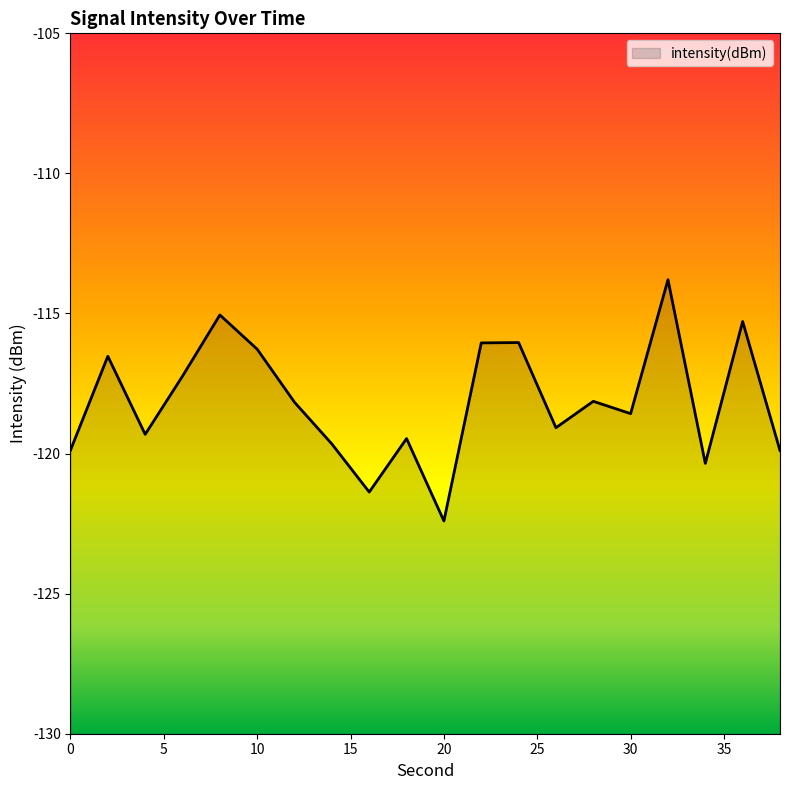

What is the difference between the values at 28 and 24?

2.1